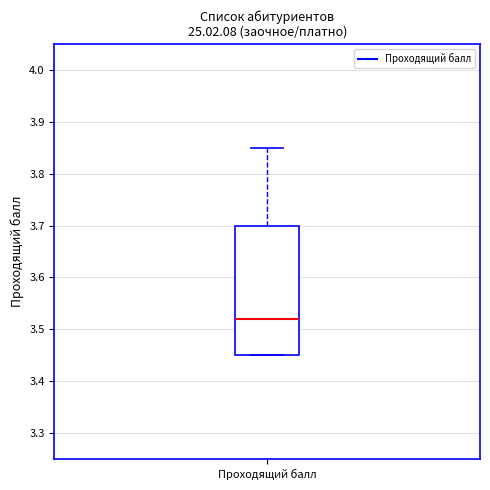

Read this box plot against the y-axis: the position of the median line, the range covered by the box, and the ends of both whiskers. The values are not printed on the chart, so give them approximately, as read against the axis.

median 3.52, box 3.45 to 3.70, whiskers 3.45 to 3.85